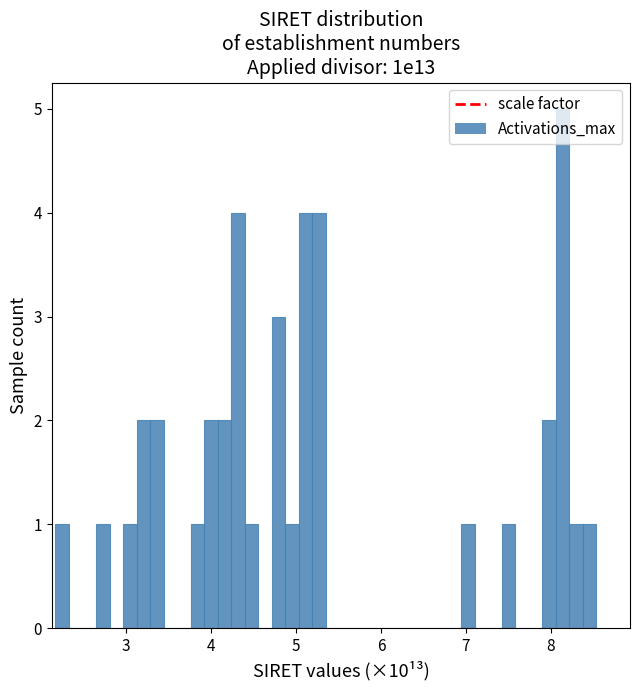

Read against the x-axis, roughly where is the centre of the tallest bar?

8.1